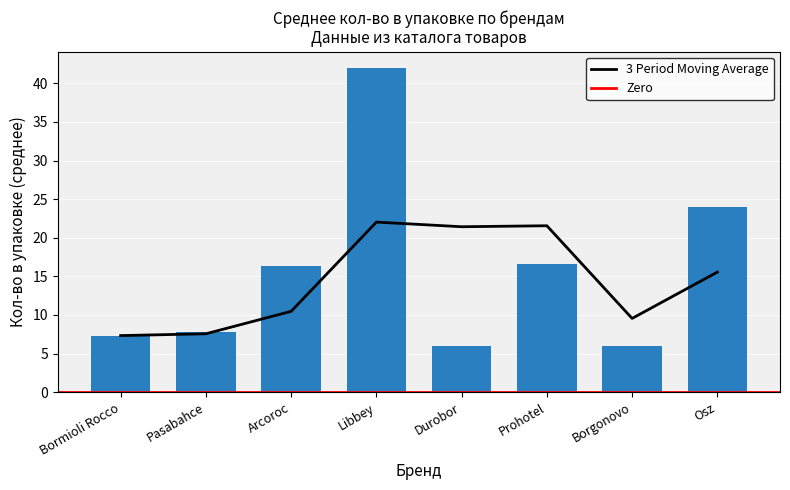

True or false: 3 Period Moving Average has a value of 30.1 at Durobor.

False